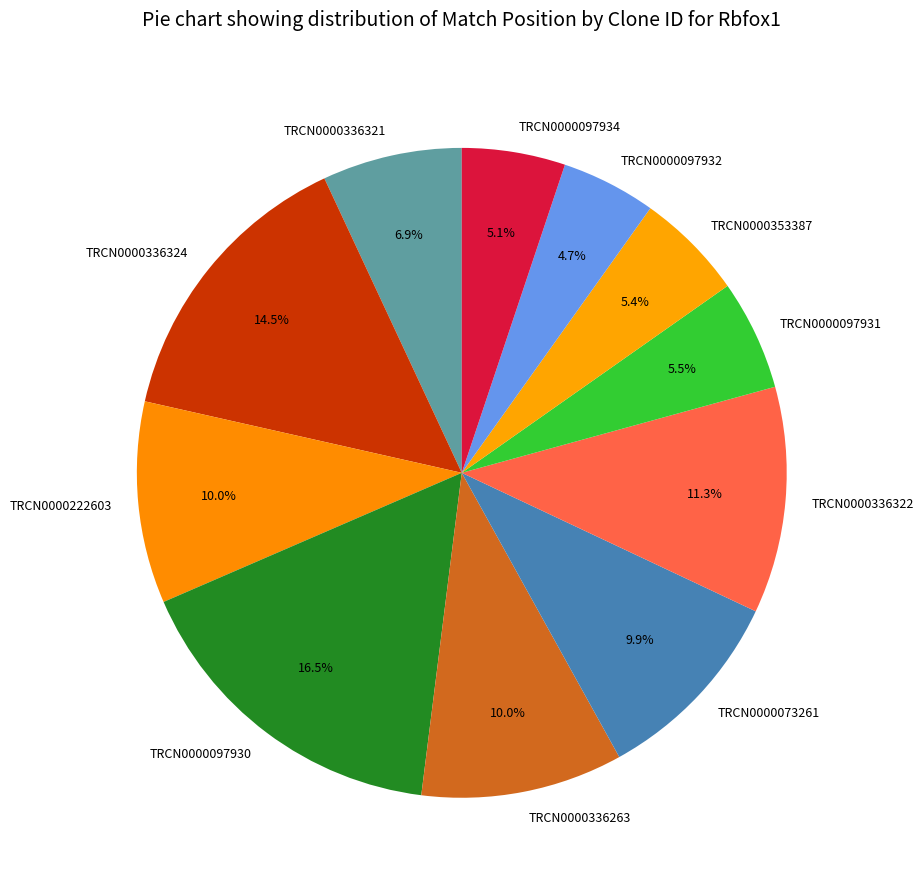

How much of the chart is everything except TRCN0000222603?

90.0%